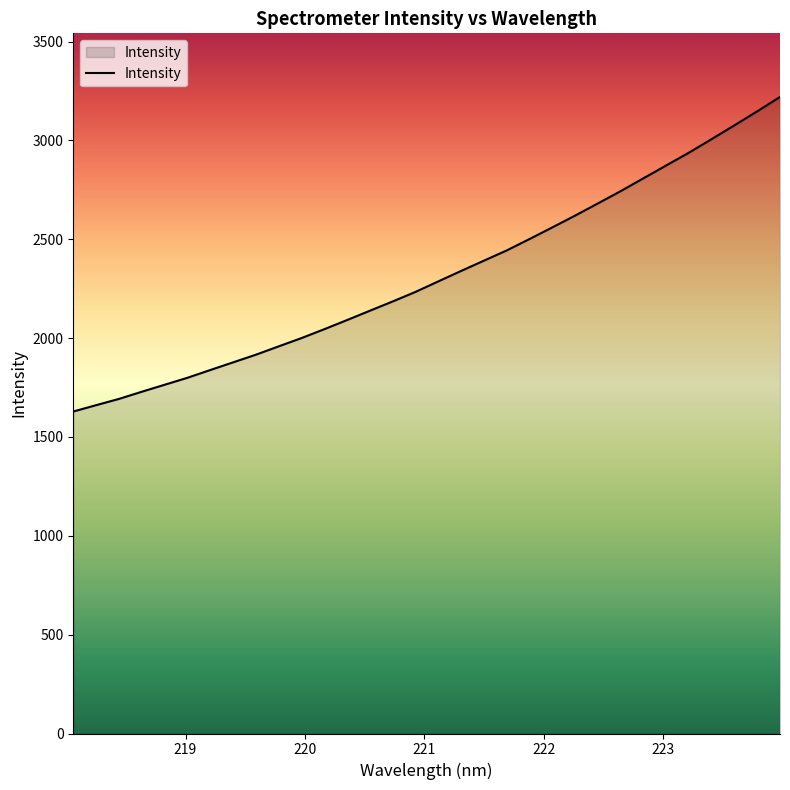

What is the difference between the maximum and minimum values?

1591.2